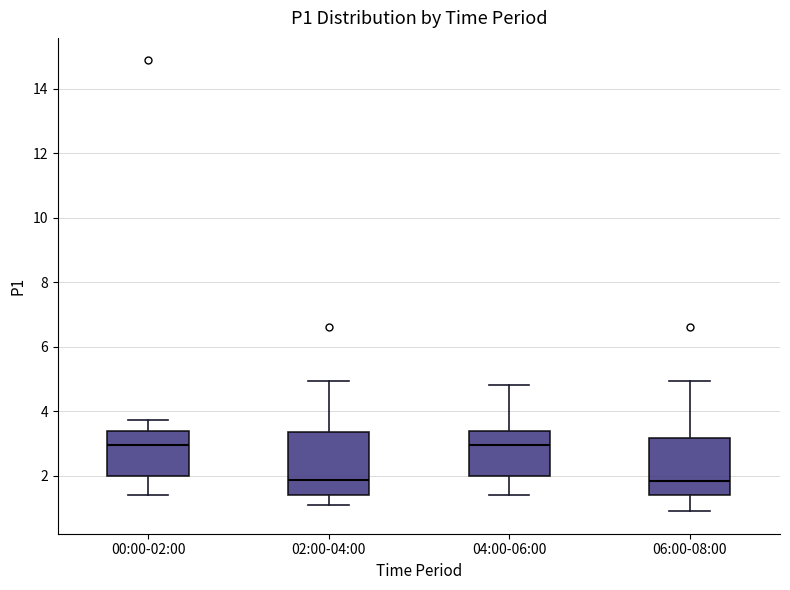

Reading left to right, read every box against the y-axis: the position of its median line, the range the box covers, and the ends of its whiskers. The values are not printed on the chart, so give them approximately, as read against the axis.

00:00-02:00: median 3.0, box 2.0 to 3.4, whiskers 1.4 to 3.8
02:00-04:00: median 1.8, box 1.4 to 3.4, whiskers 1.2 to 5.0
04:00-06:00: median 3.0, box 2.0 to 3.4, whiskers 1.4 to 4.8
06:00-08:00: median 1.8, box 1.4 to 3.2, whiskers 1.0 to 5.0